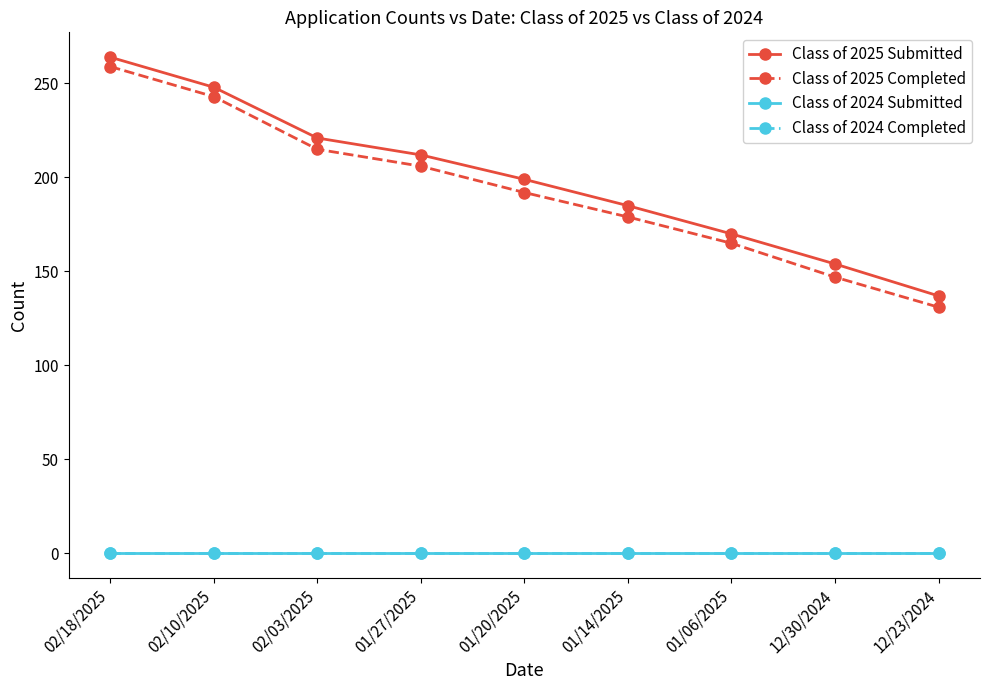

At which label does Class of 2024 Submitted reach its peak?

02/18/2025